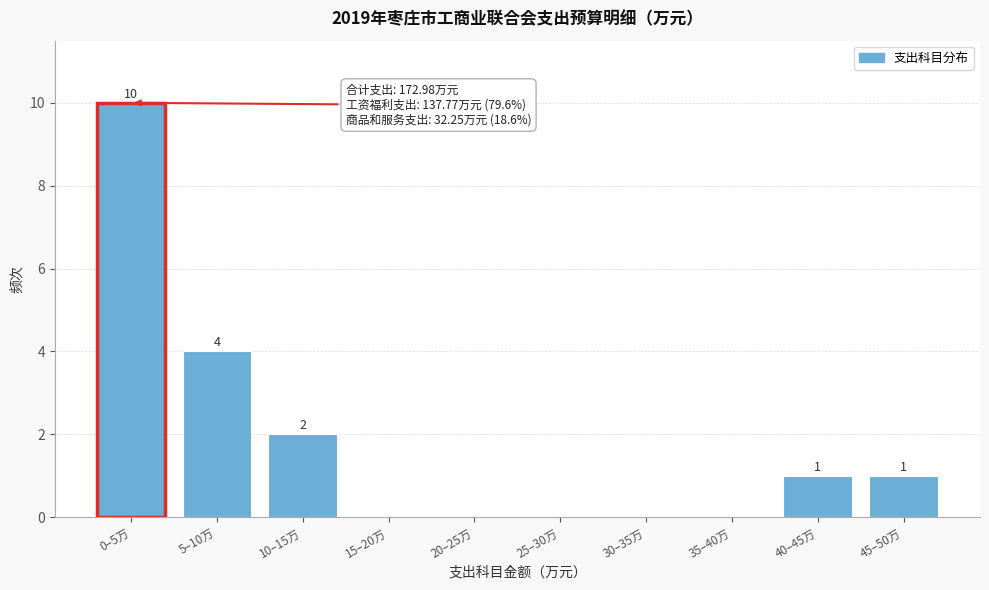

Reading right to left, what are all the values shown in this chart?

45–50万=1	40–45万=1	35–40万=0	30–35万=0	25–30万=0	20–25万=0	15–20万=0	10–15万=2	5–10万=4	0–5万=10